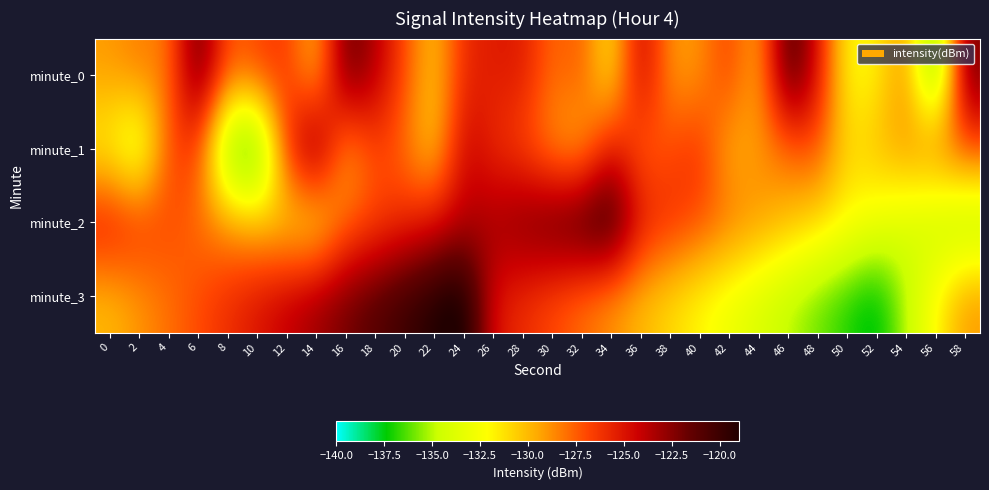

What is the total value across all series at 16?

-501.0